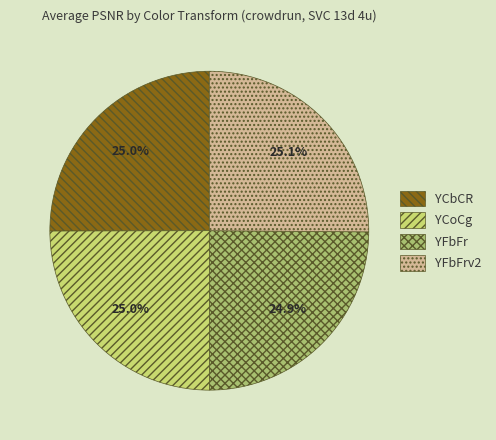

Does YFbFr account for over 50% of the chart?

No